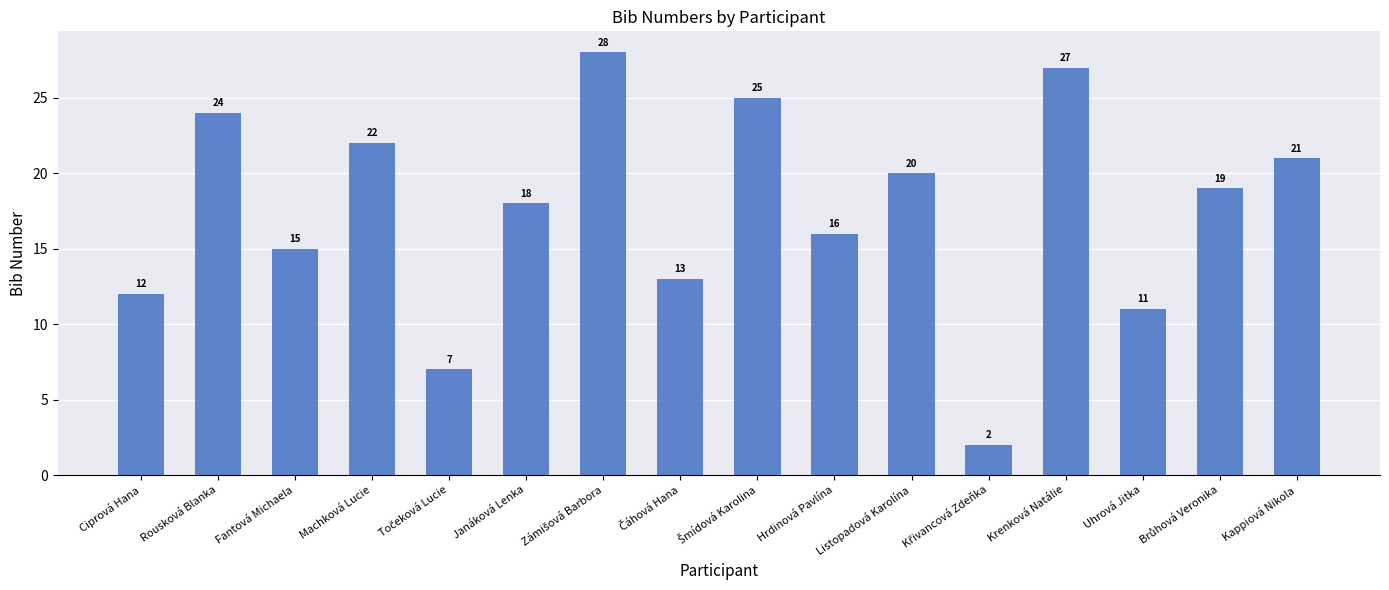

At which label does the data first exceed 19?

Rousková Blanka